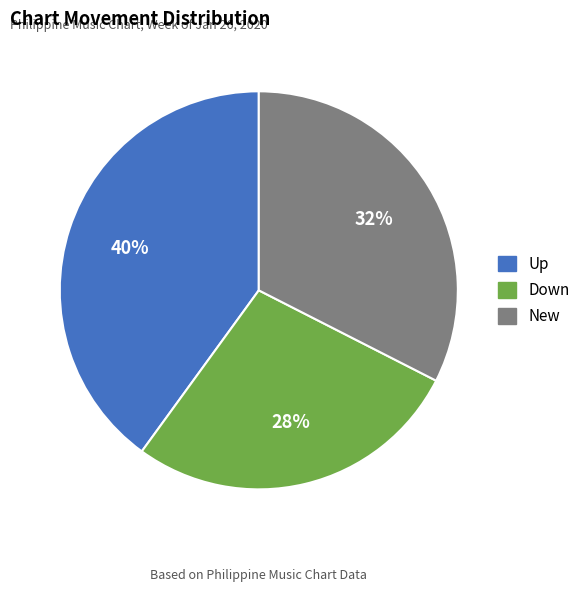

Rank the categories by value from lowest to highest.

Down, New, Up